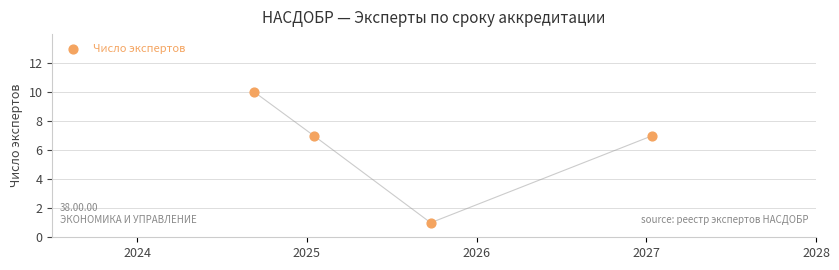

What is the average Y value?

6